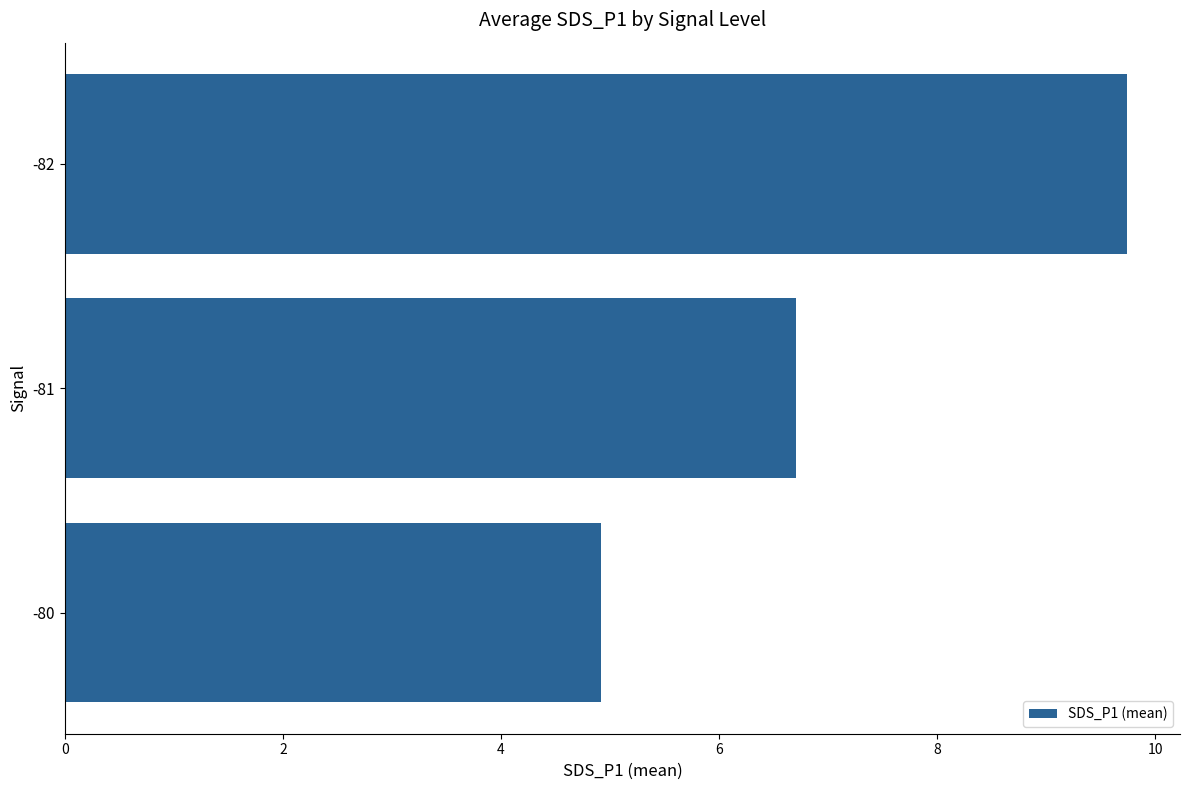

Between -81 and -82, which is larger?

-82